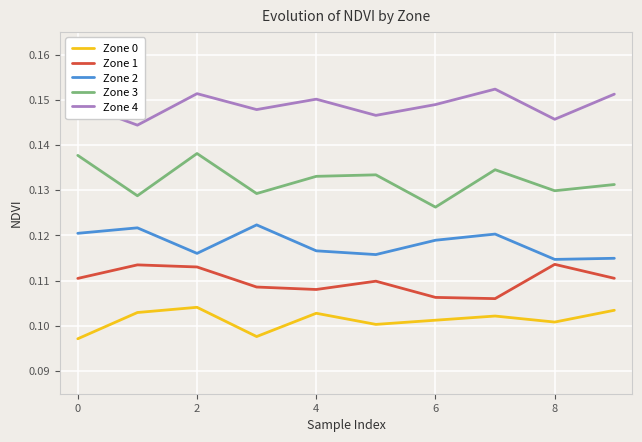

True or false: Zone 3 and Zone 1 intersect in this chart.

False